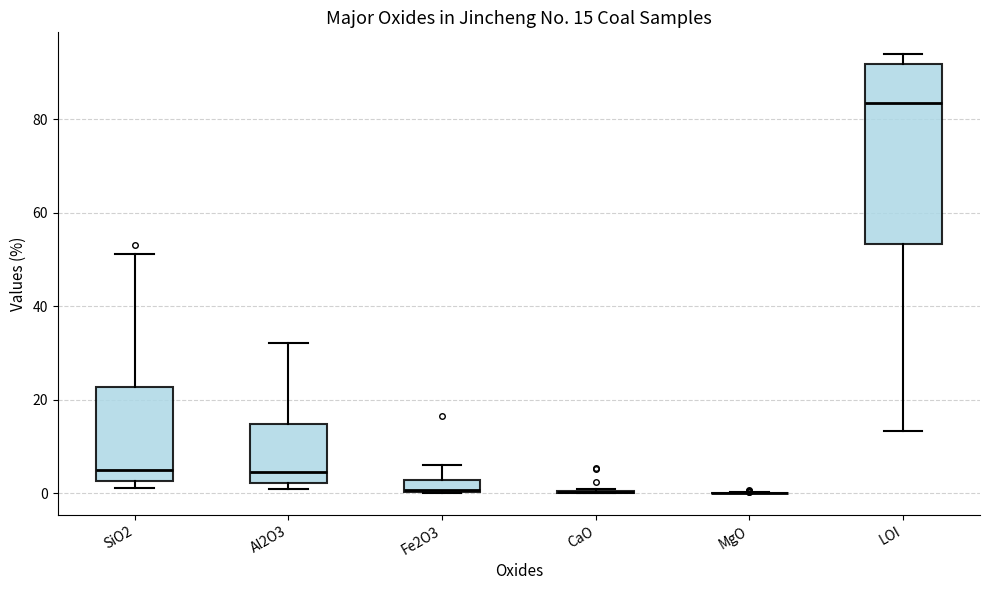

Comparing the boxes themselves (not the whiskers), which one is the tallest?

LOI